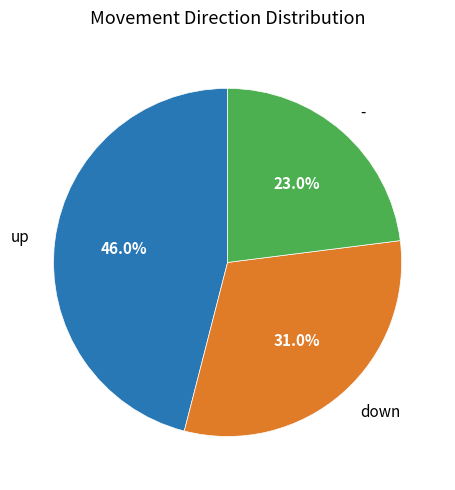

Between - and down, which is larger?

down